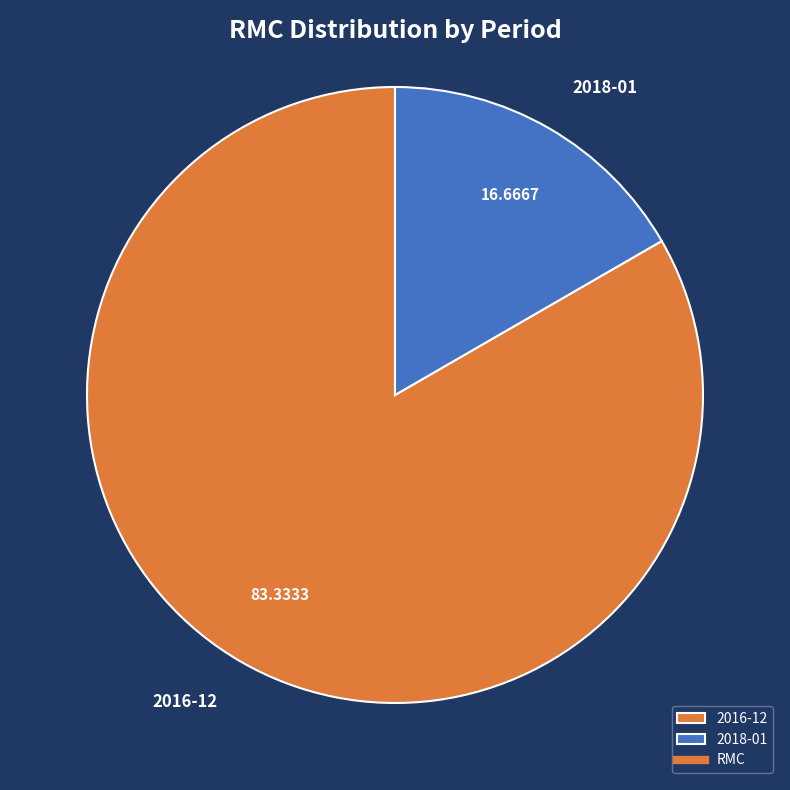

Which slice is the largest?

2016-12